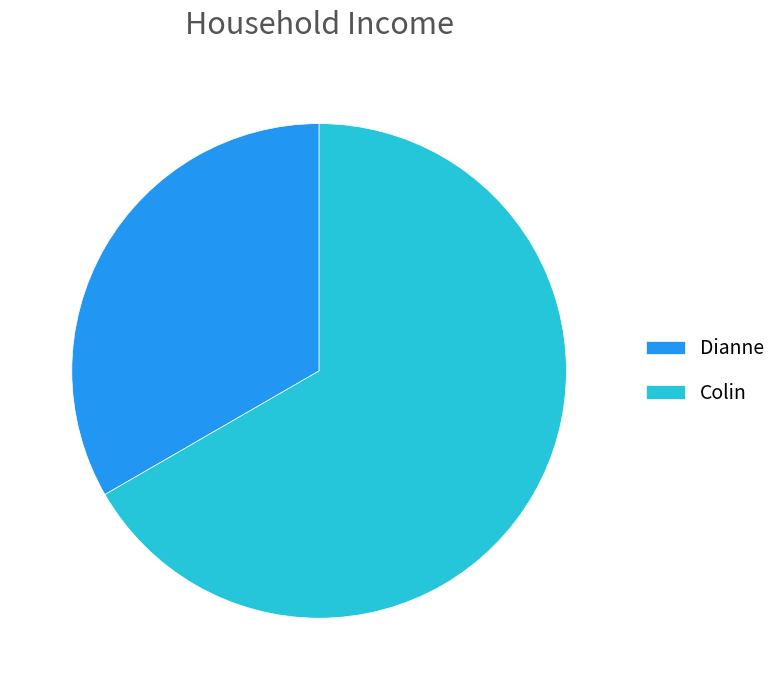

Combined, do Colin and Dianne account for over 50%?

Yes